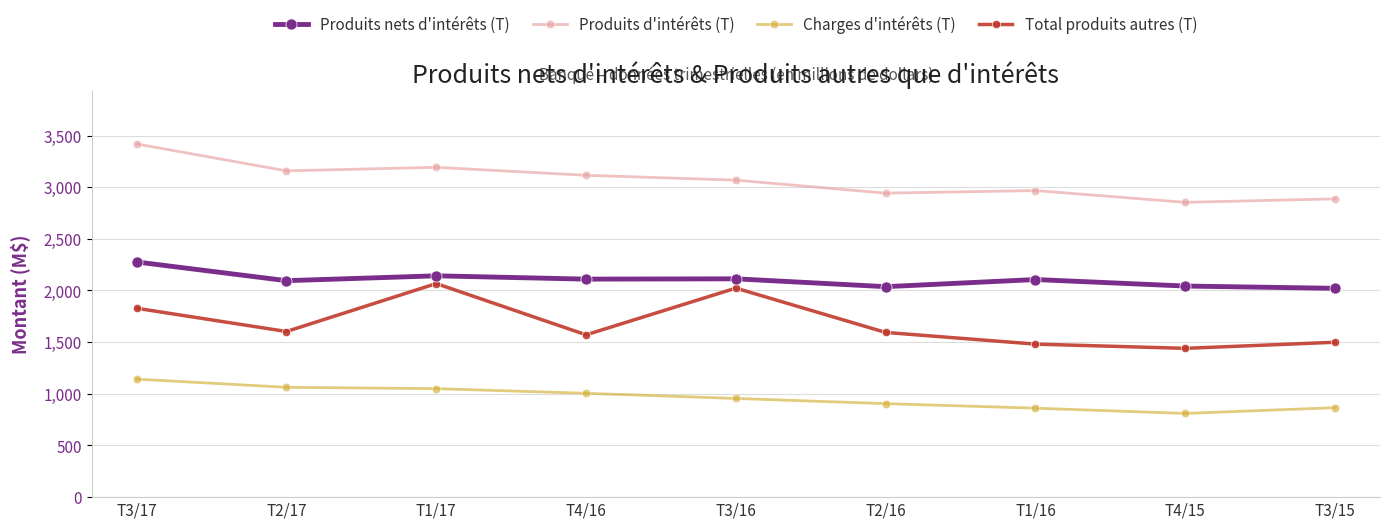

Count the number of data series in this chart.

4